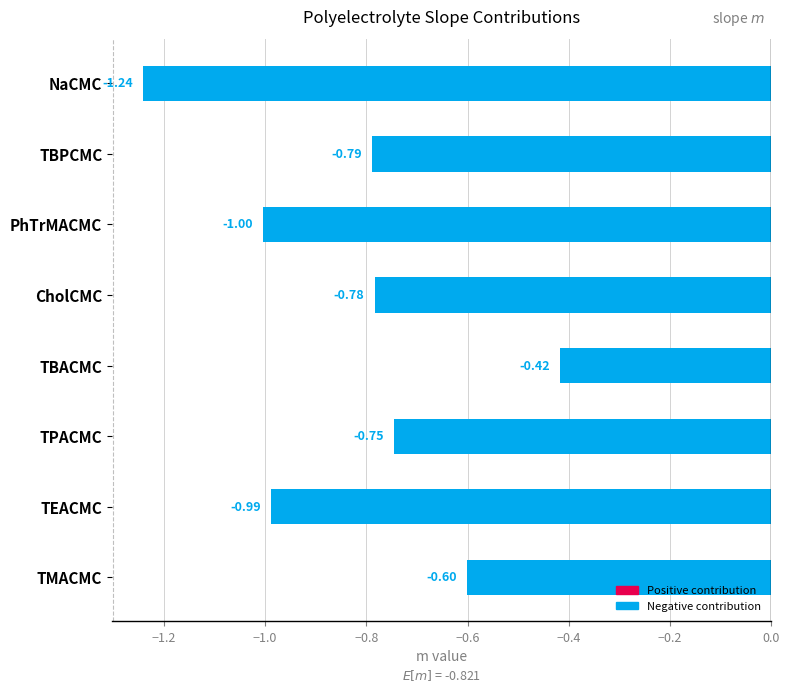

Which category has the lowest value across all series?

NaCMC